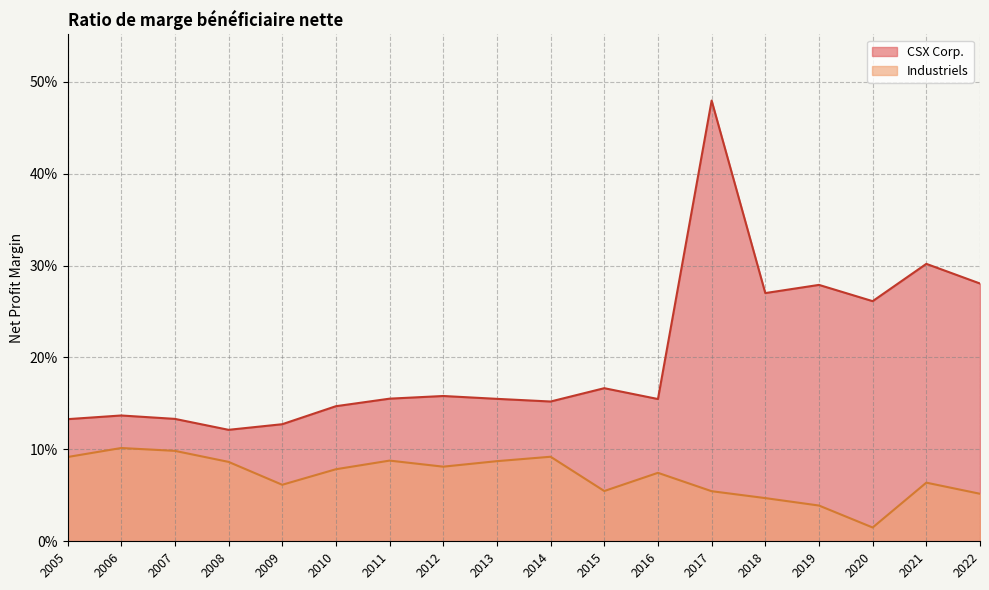

True or false: Industriels and CSX Corp. intersect in this chart.

False